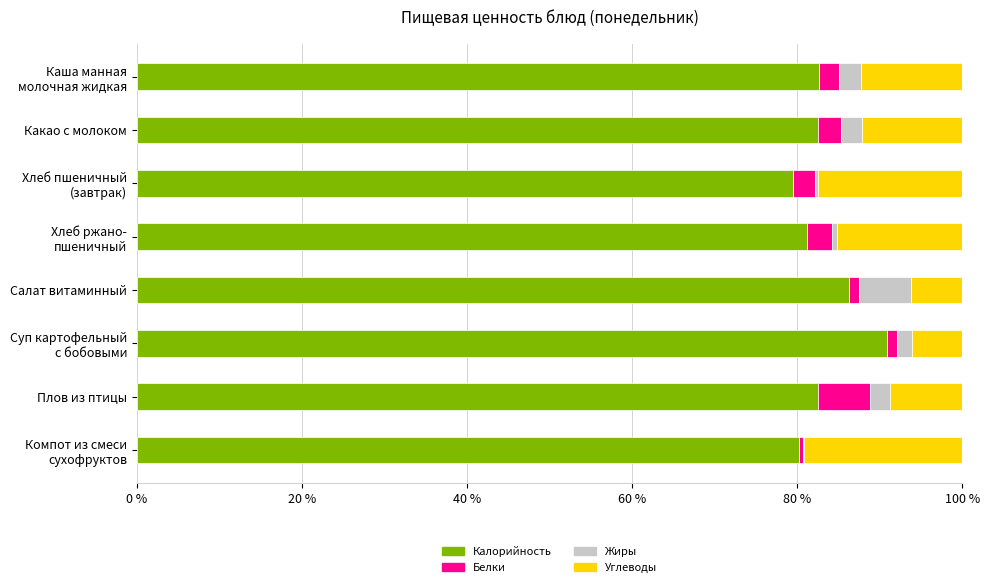

What are all the series names shown in the legend?

Калорийность, Белки, Жиры, Углеводы